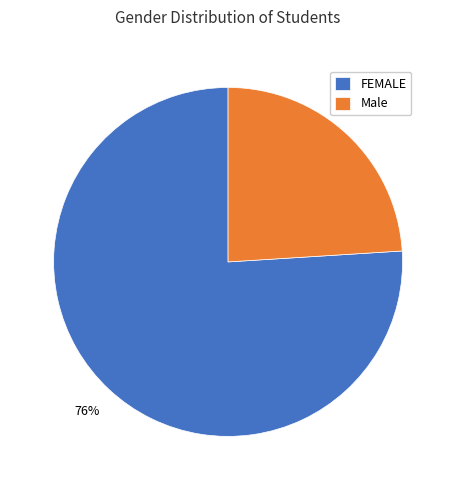

How many slices are in this pie chart?

2